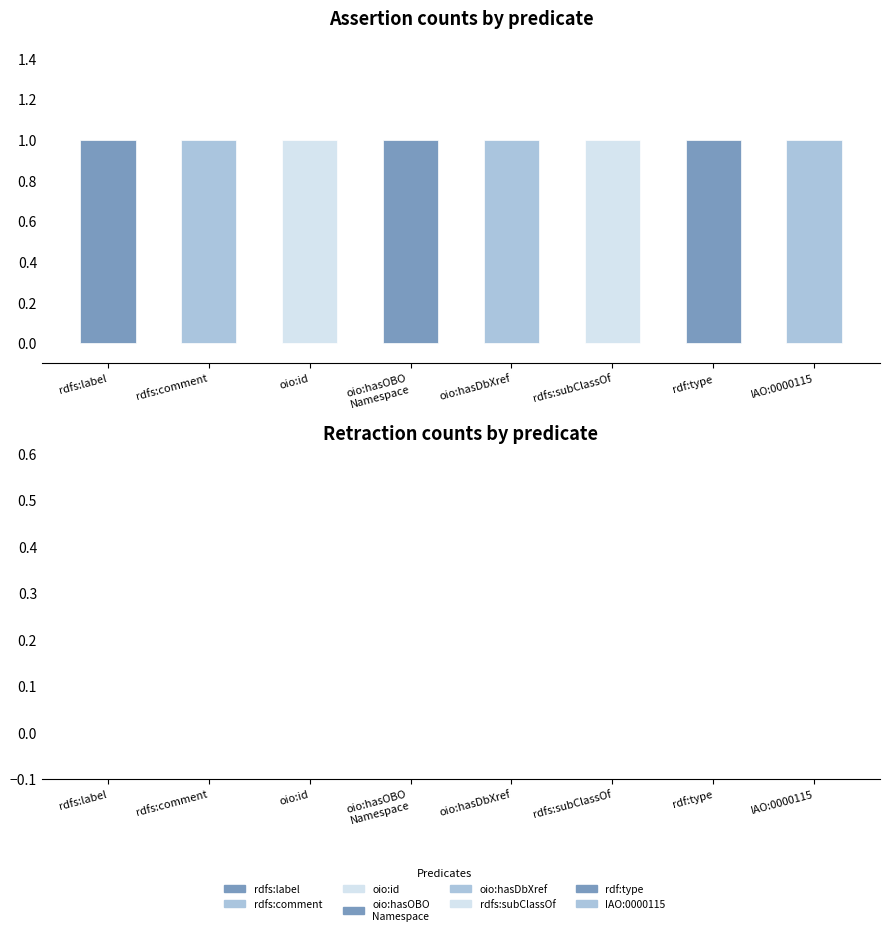

Which has a higher value, rdfs:comment or oio:id?

rdfs:comment